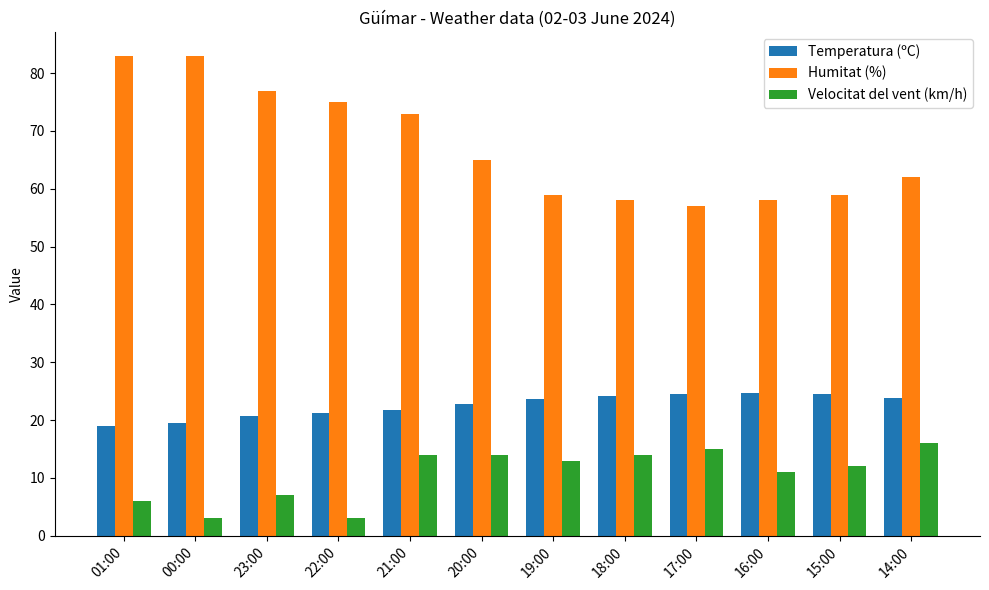

Rank the series by their average value, from highest to lowest.

Humitat (%), Temperatura (ºC), Velocitat del vent (km/h)